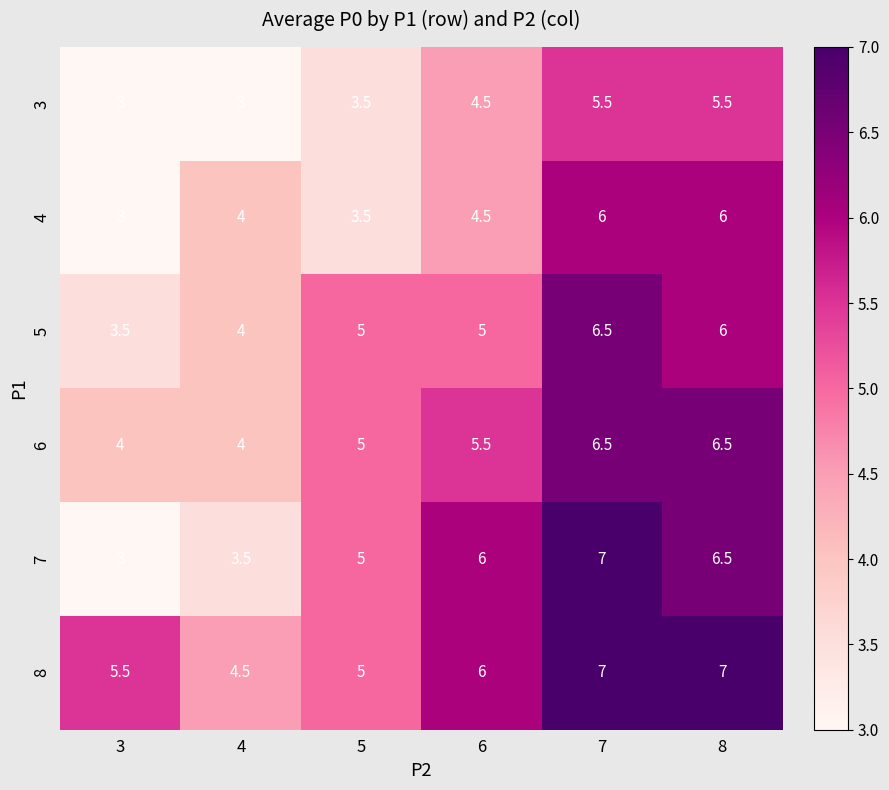

What is the sum of the 6 values at 4 and 3?

8.0